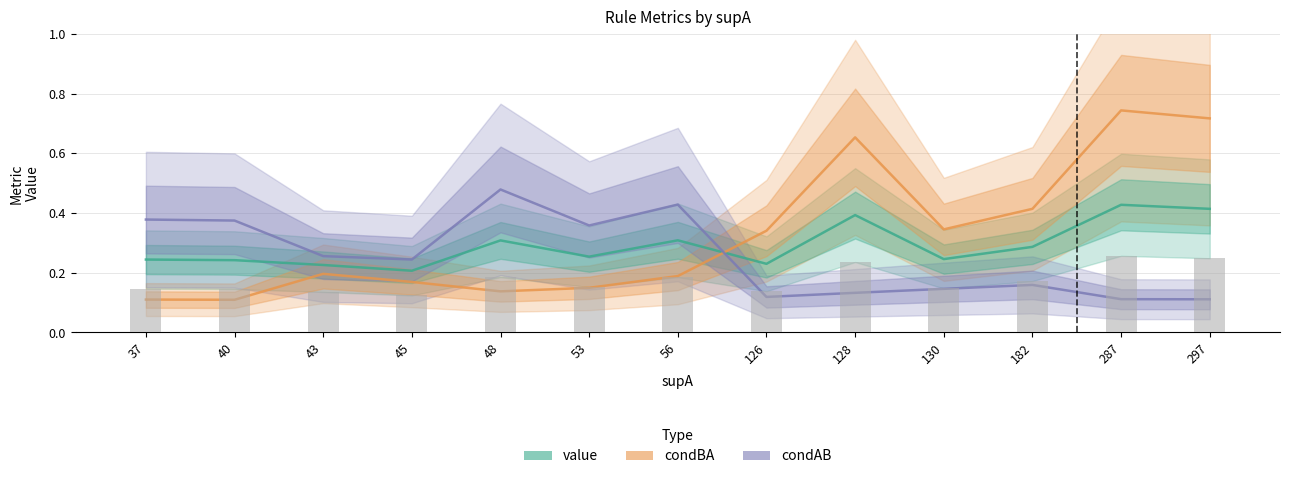

Reading left to right, transcribe all the data shown in this chart.

value: 37=0.2	40=0.2	43=0.2	45=0.2	48=0.3	53=0.3	56=0.3	126=0.2	128=0.4	130=0.2	182=0.3	287=0.4	297=0.4
condBA: 37=0.1	40=0.1	43=0.2	45=0.2	48=0.1	53=0.1	56=0.2	126=0.3	128=0.7	130=0.3	182=0.4	287=0.7	297=0.7
condAB: 37=0.4	40=0.4	43=0.3	45=0.2	48=0.5	53=0.4	56=0.4	126=0.1	128=0.1	130=0.1	182=0.2	287=0.1	297=0.1
mean: 37=0.1	40=0.1	43=0.1	45=0.1	48=0.2	53=0.2	56=0.2	126=0.1	128=0.2	130=0.1	182=0.2	287=0.3	297=0.2